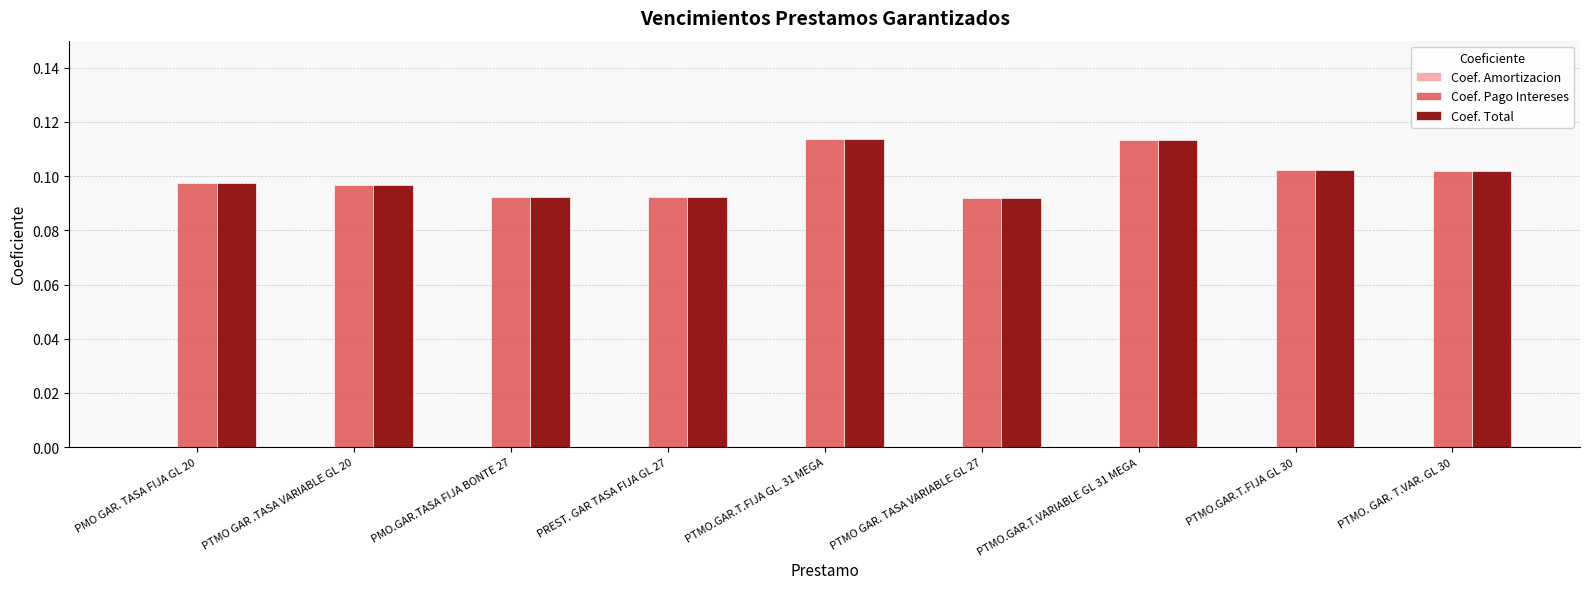

What is the sum of the Coef. Pago Intereses values at PTMO.GAR.T.FIJA GL. 31 MEGA and PREST. GAR TASA FIJA GL 27?

0.2